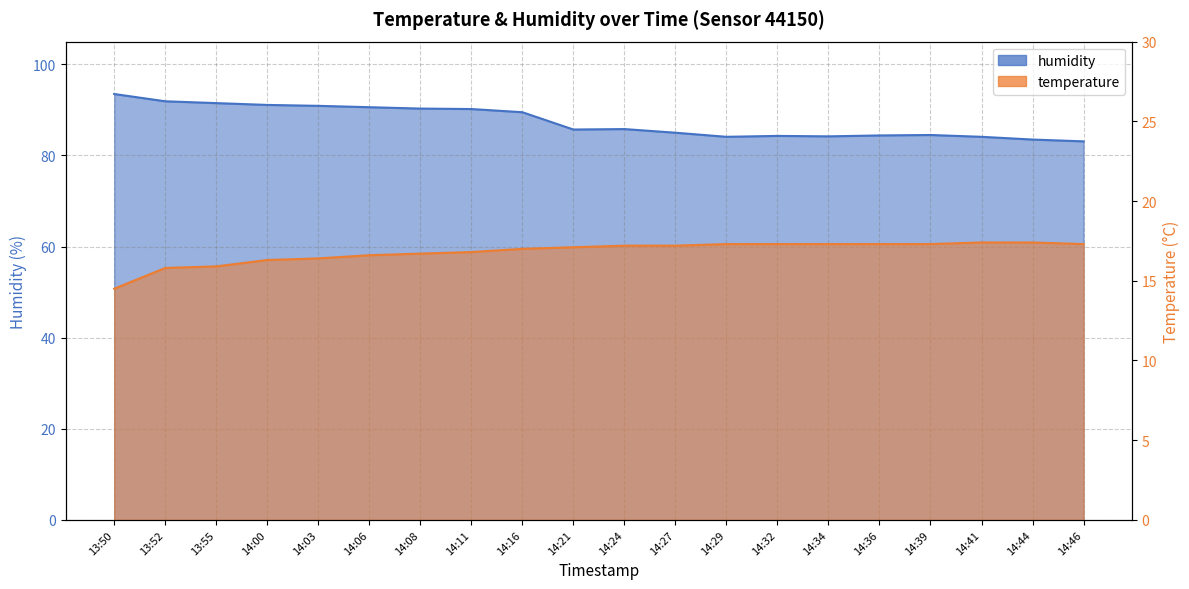

True or false: humidity and temperature cross at least once.

False